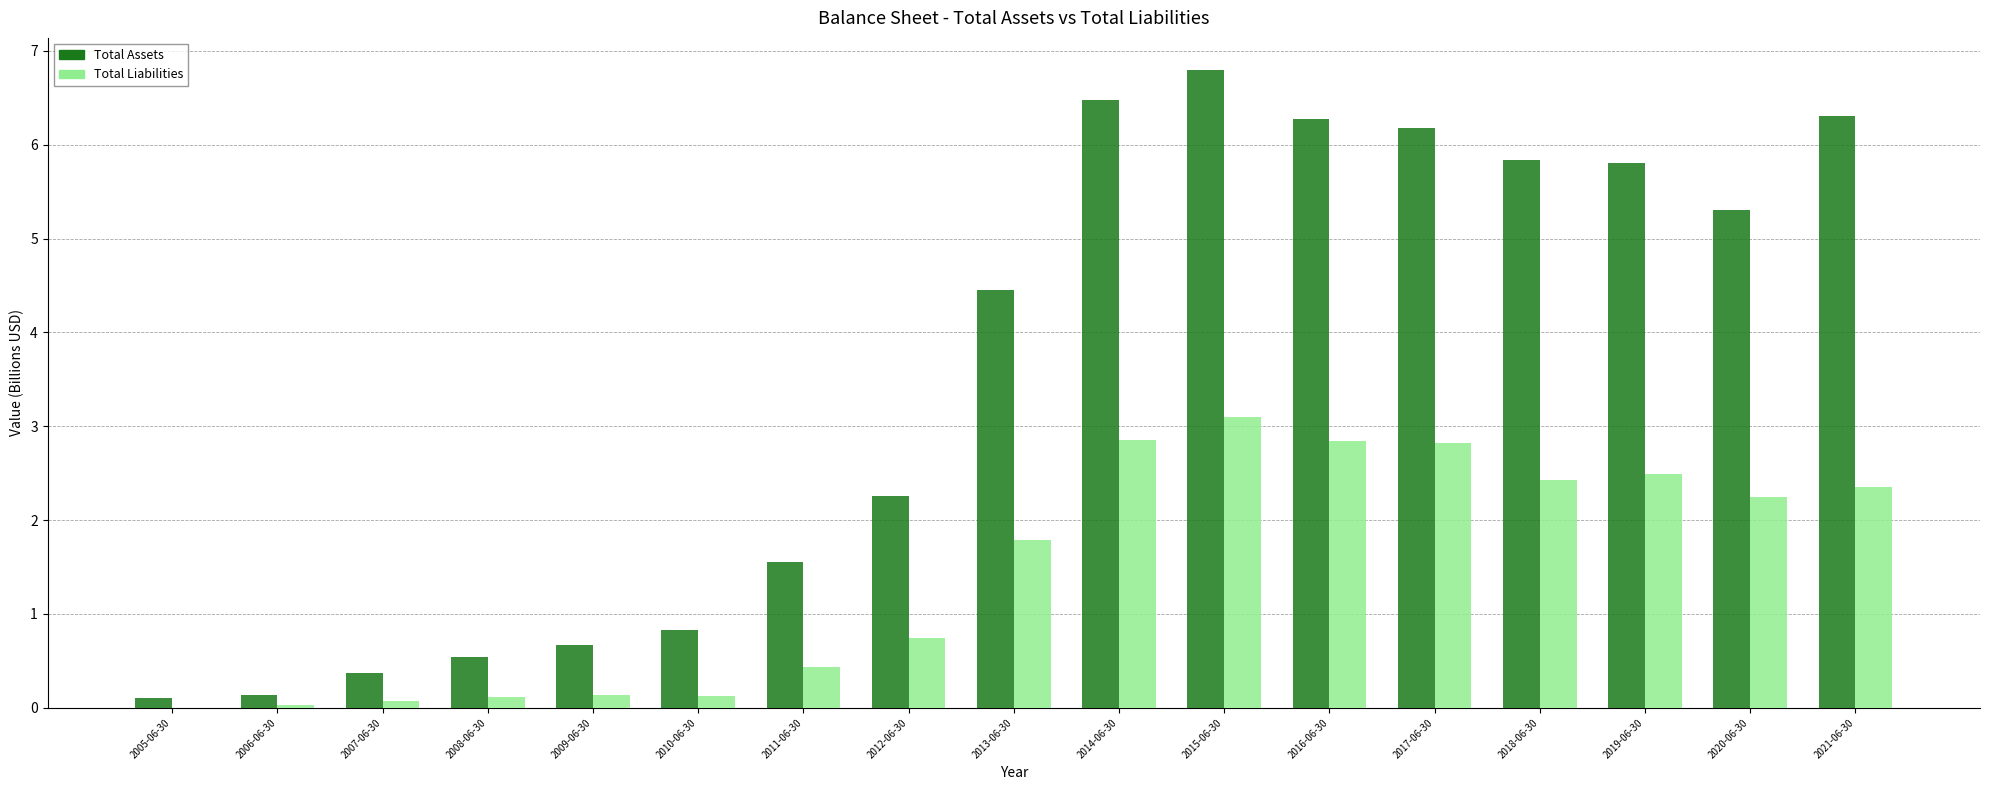

What is the sum of all Total Assets values?

59.9